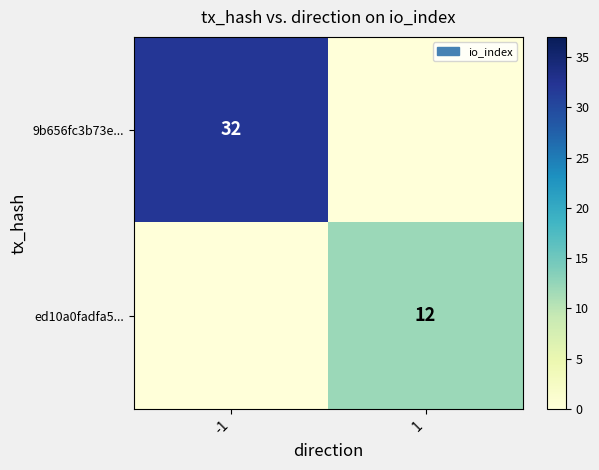

True or false: 9b656fc3b73e... has a value of 19 at 1.

False